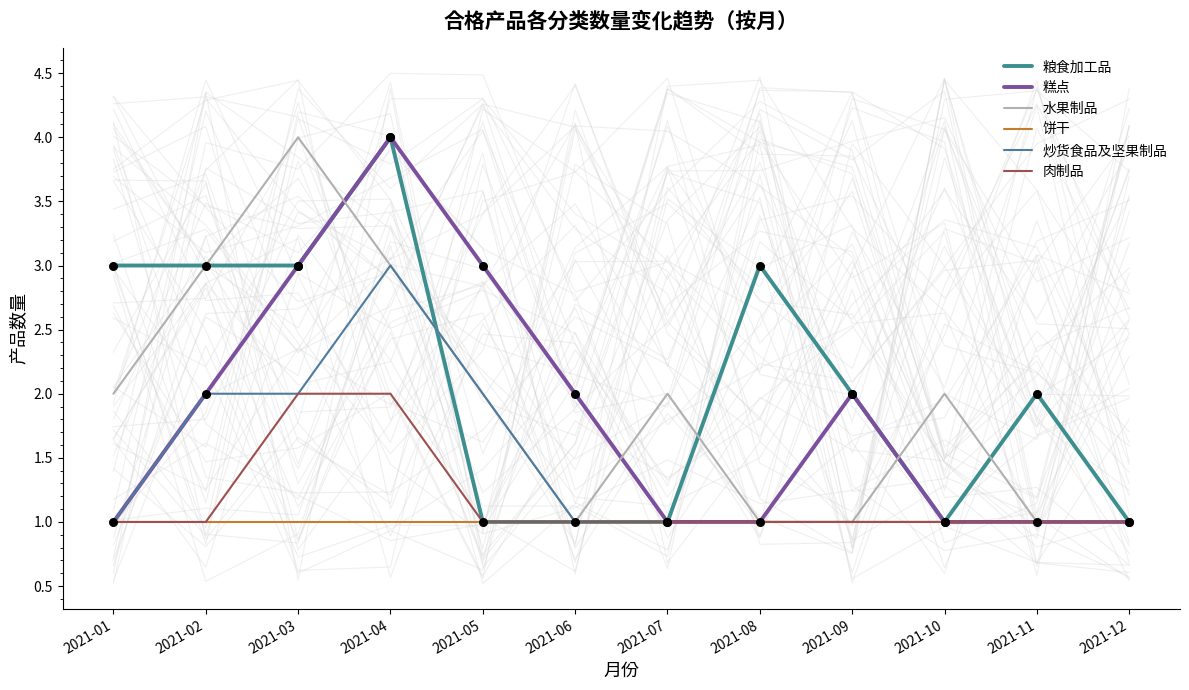

Which series has the largest Y range (max minus min)?

粮食加工品